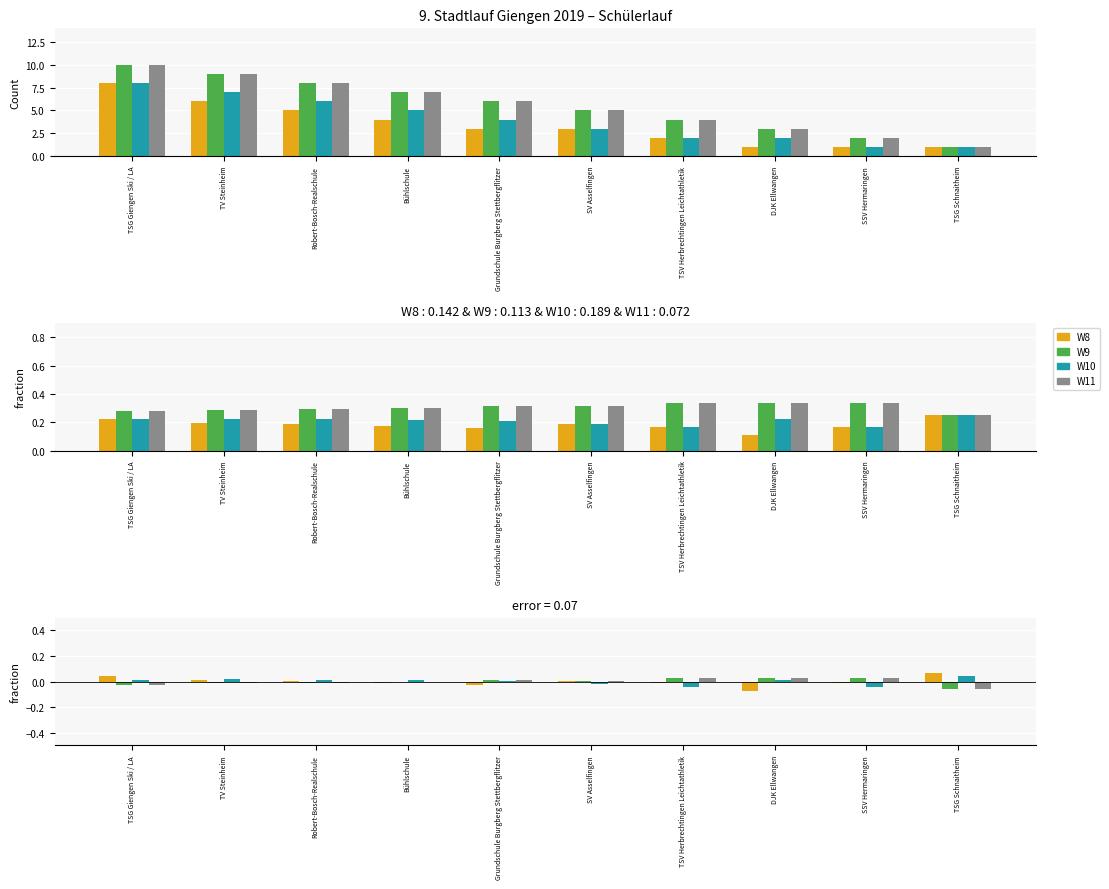

Where does the W8 series first go above 0?

TSG Giengen Ski / LA